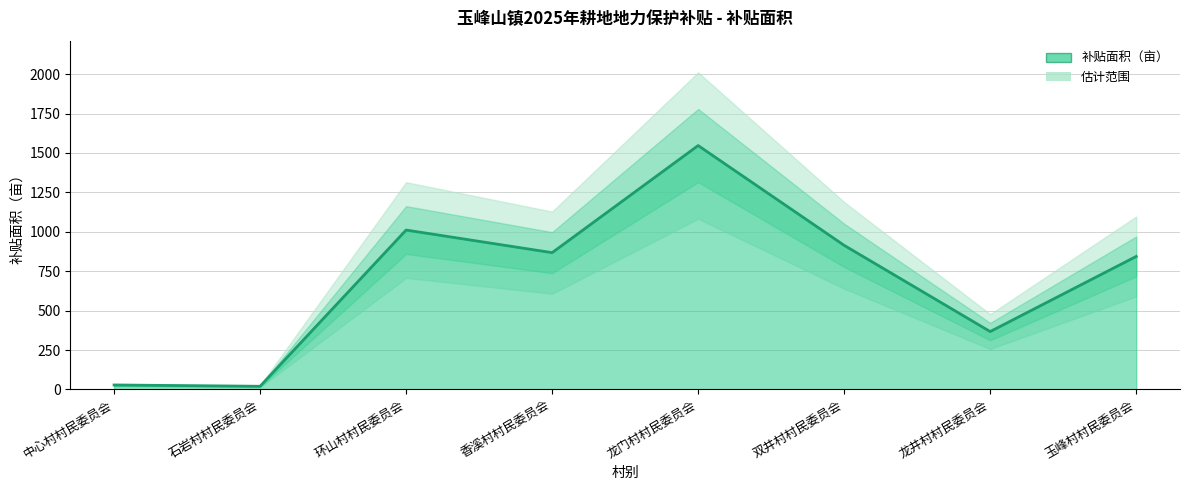

Rank the categories by value from highest to lowest.

龙门村村民委员会, 环山村村民委员会, 双井村村民委员会, 香溪村村民委员会, 玉峰村村民委员会, 龙井村村民委员会, 中心村村民委员会, 石岩村村民委员会